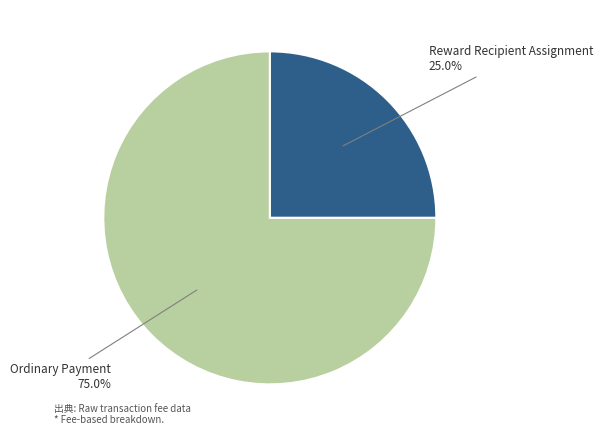

To the nearest percent, what is the average slice percentage?

50%